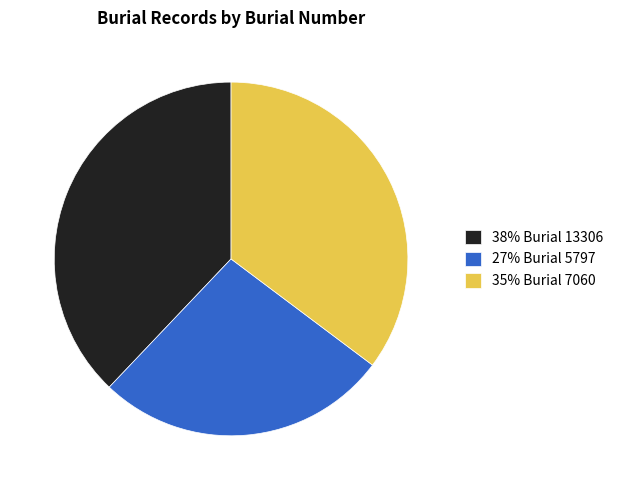

What is the largest slice in the pie chart?

38% Burial 13306